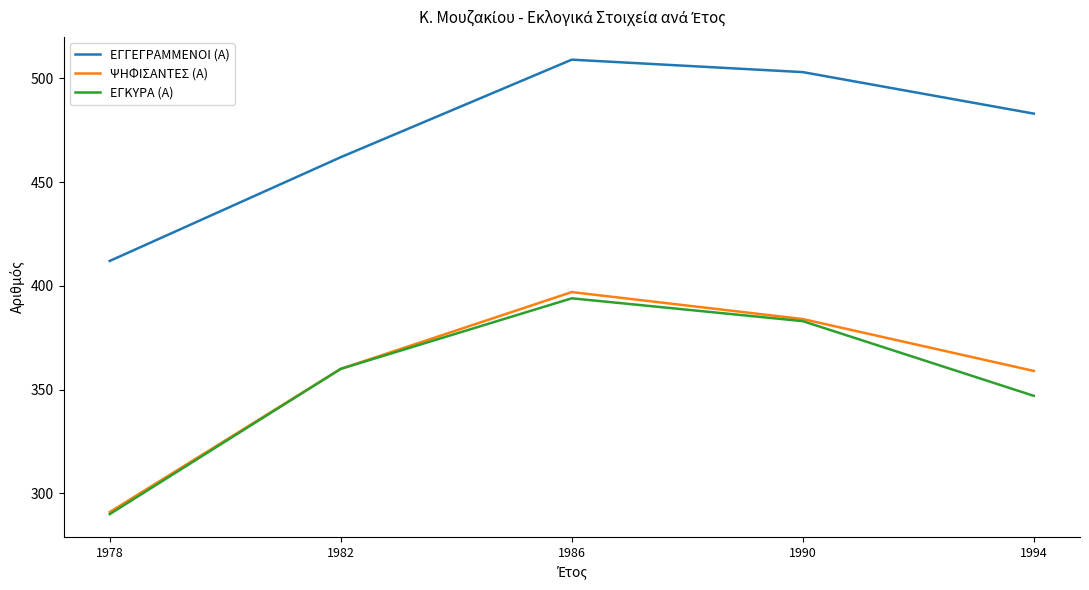

What is the lowest value of the ΨΗΦΙΣΑΝΤΕΣ (Α) series?

291